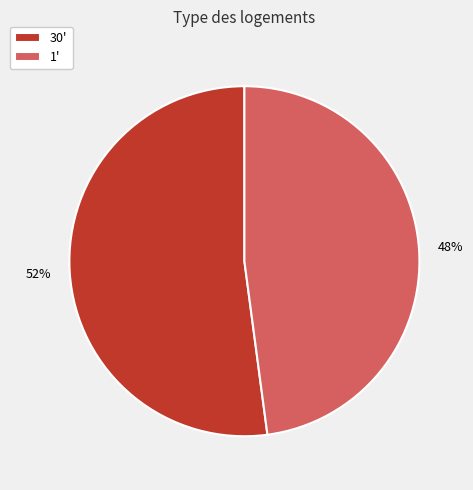

To the nearest percent, what portion does 30' represent?

52%